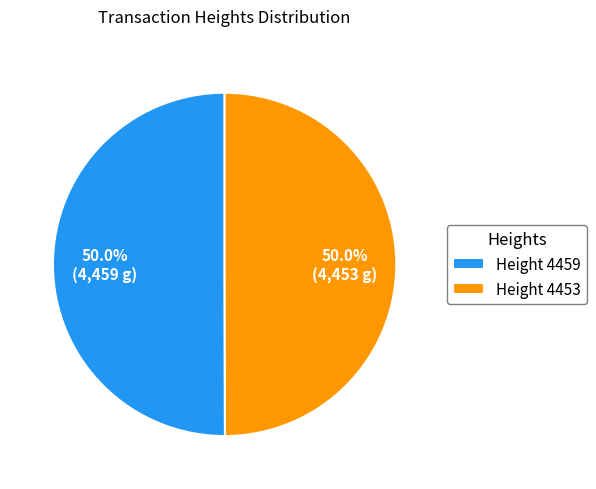

Approximately how many times larger is the value at Height 4453 compared to Height 4459?

1.0